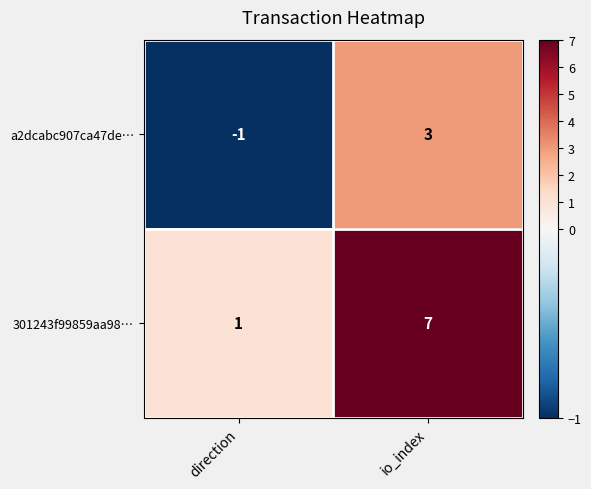

Rank the series at direction from lowest to highest value.

a2dcabc907ca47de…, 301243f99859aa98…